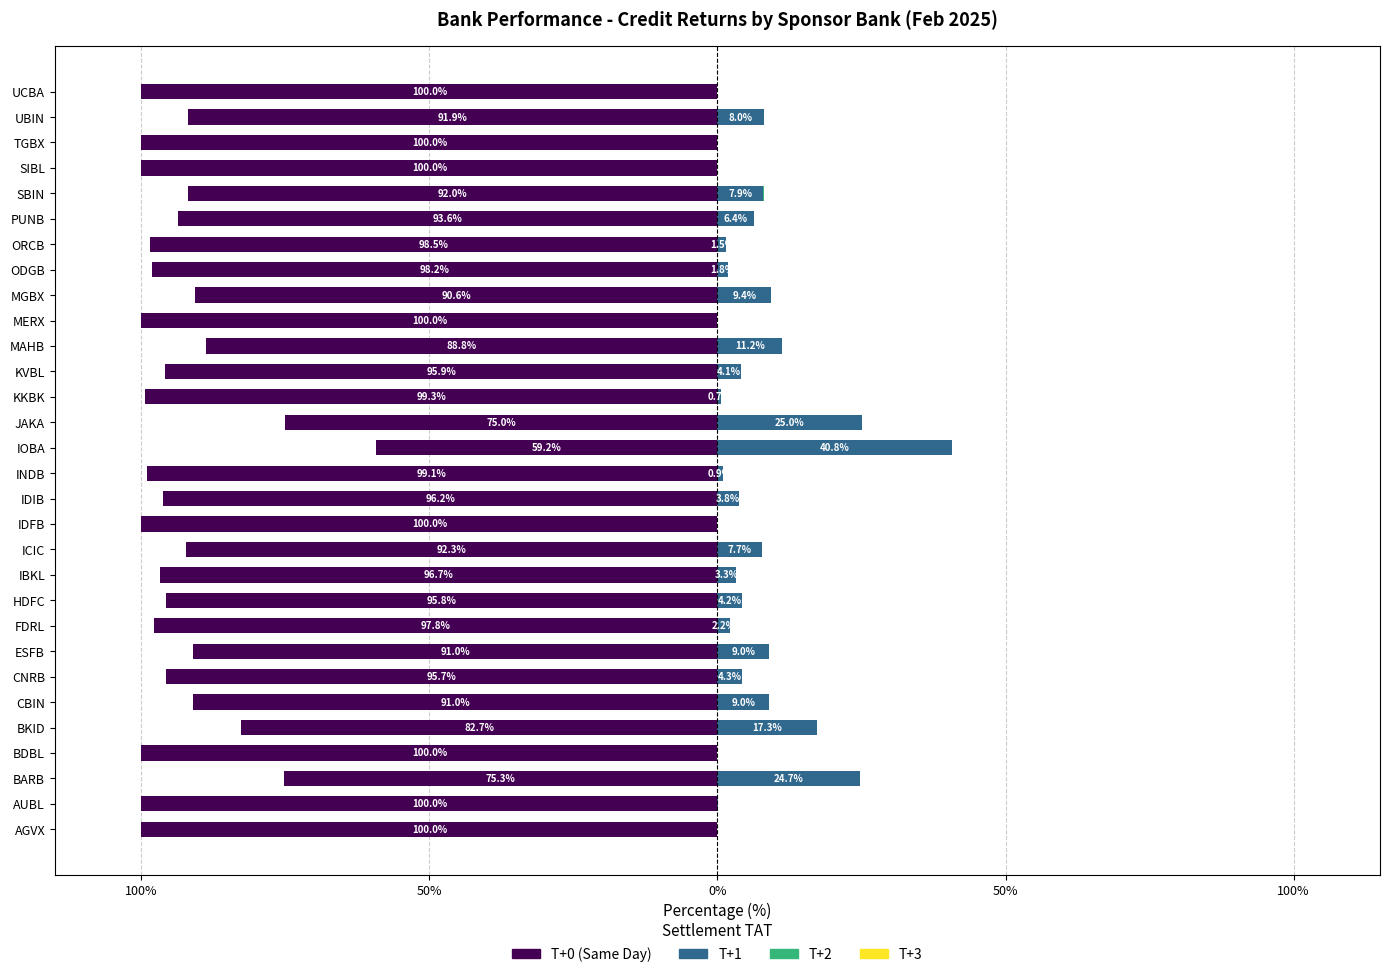

What is the difference between the highest and lowest values at 100%?

100.6